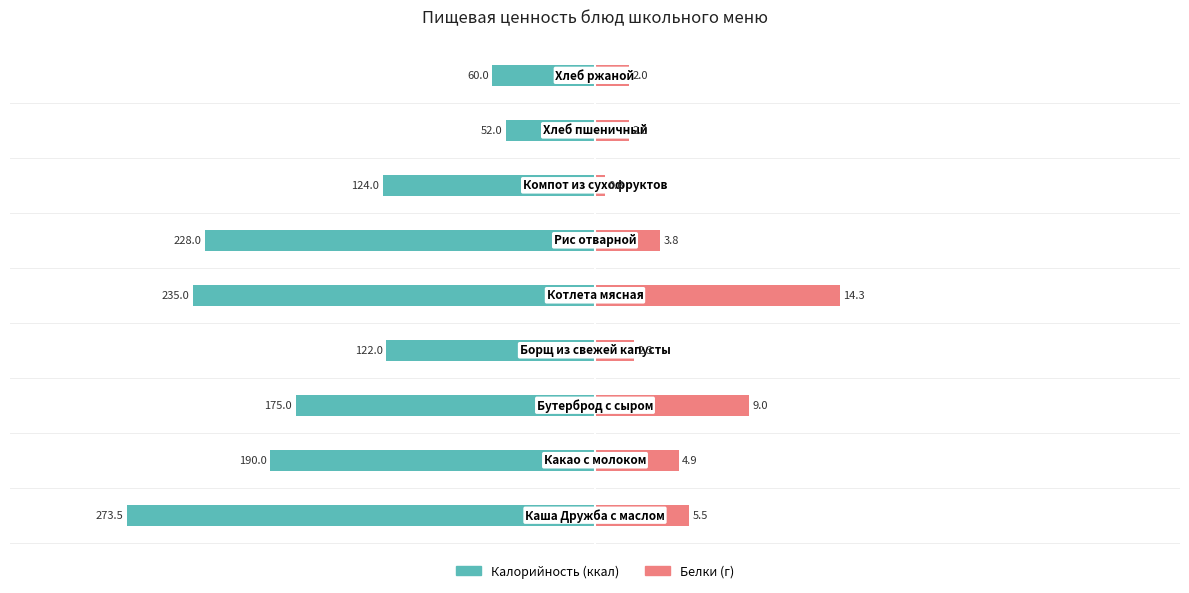

The value of Калорийность at 2 is -234.4. True or false?

False